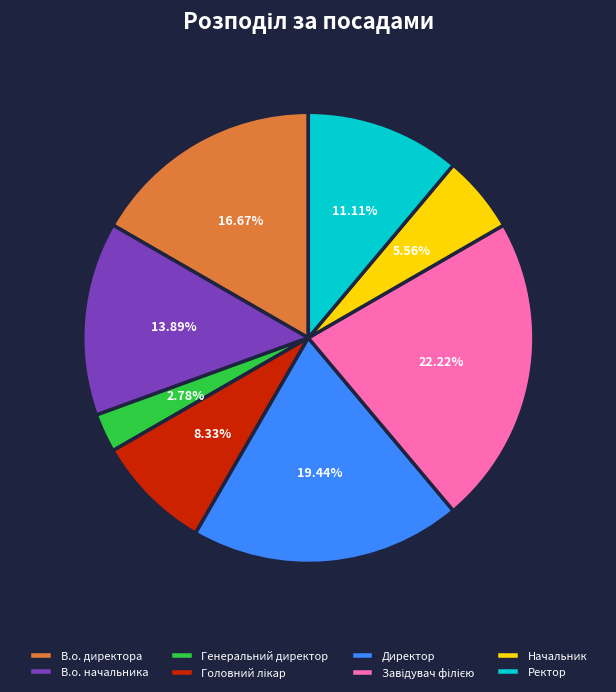

Is Генеральний директор the majority of the pie?

No